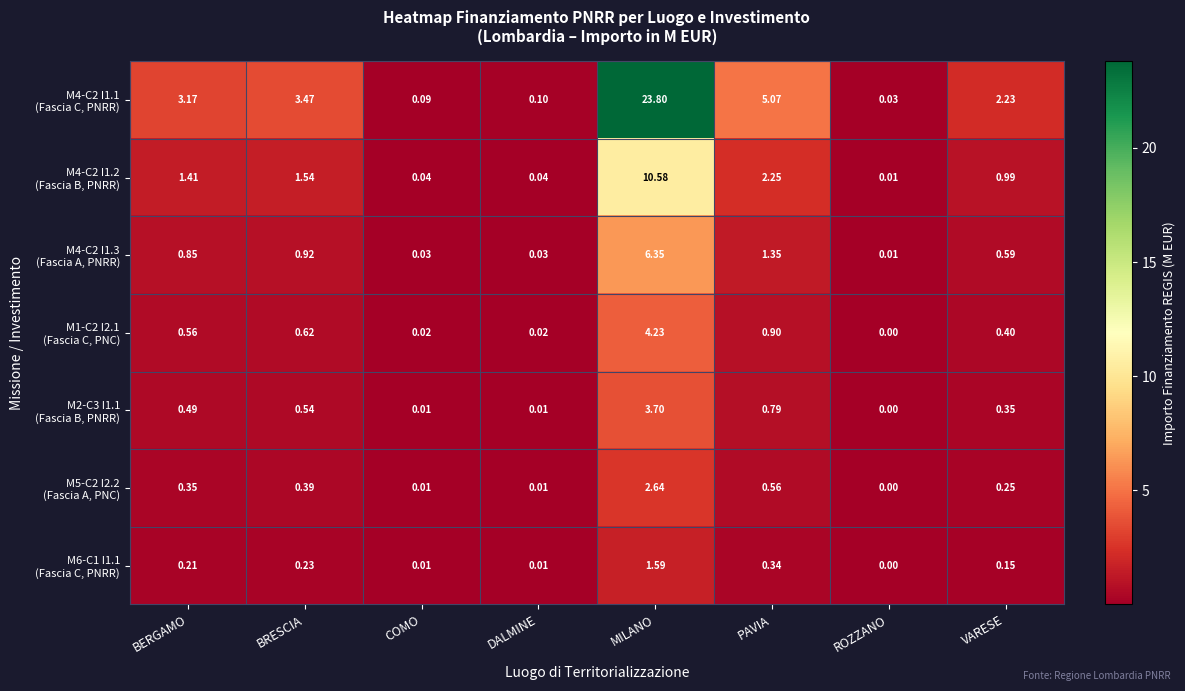

At which category does the chart reach its minimum across all series?

ROZZANO